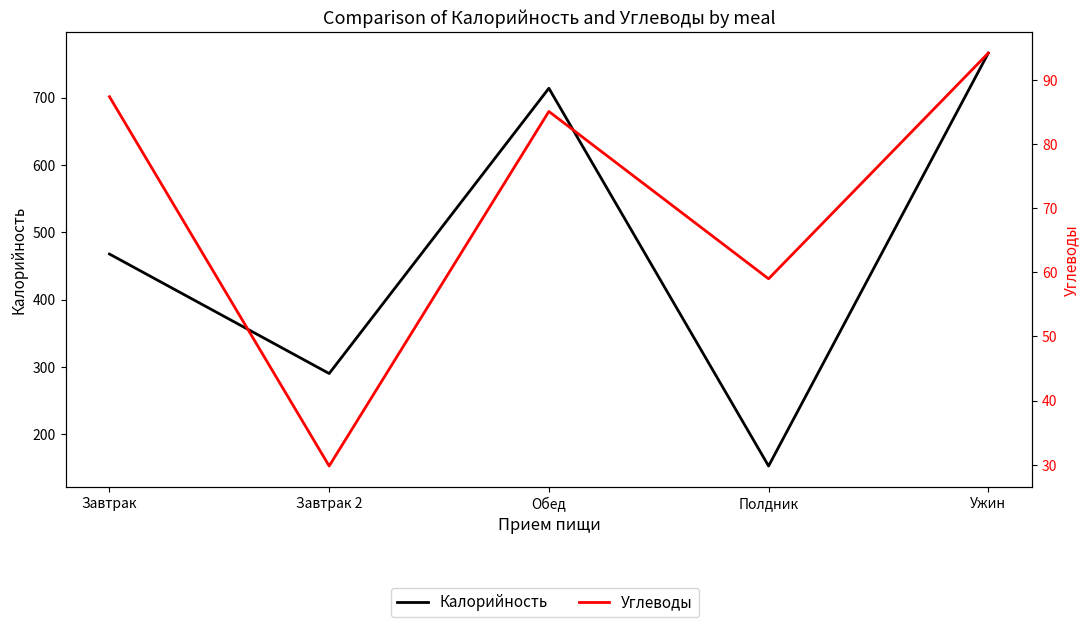

What is the value of the Углеводы point at the 4th from the left?

59.0